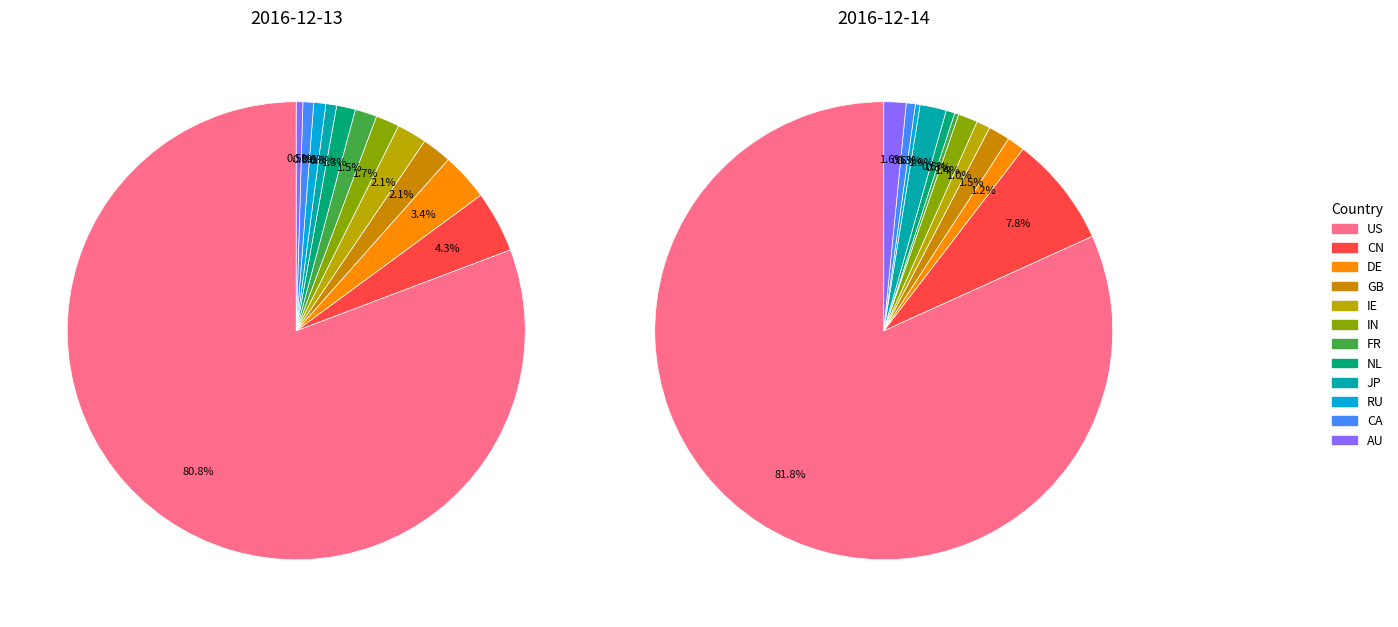

What is the difference between the highest and lowest values at US?

291568